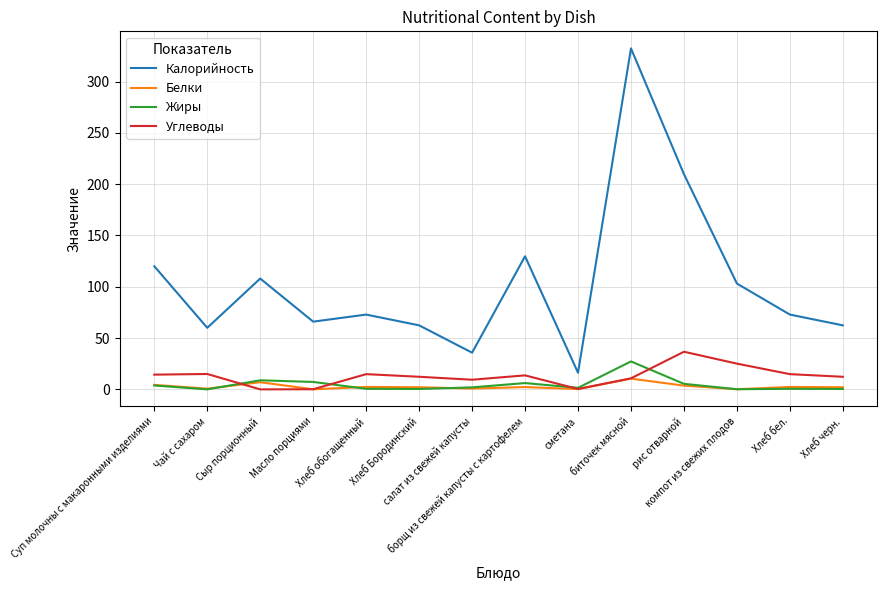

Which series has the largest total across all categories?

Калорийность